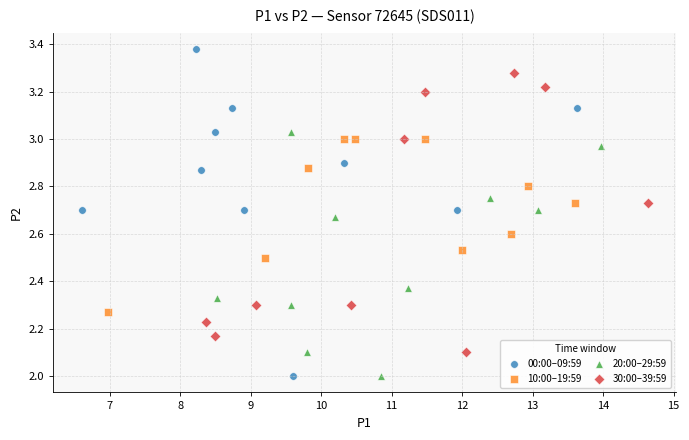

Which series reaches the maximum Y coordinate?

00:00–09:59